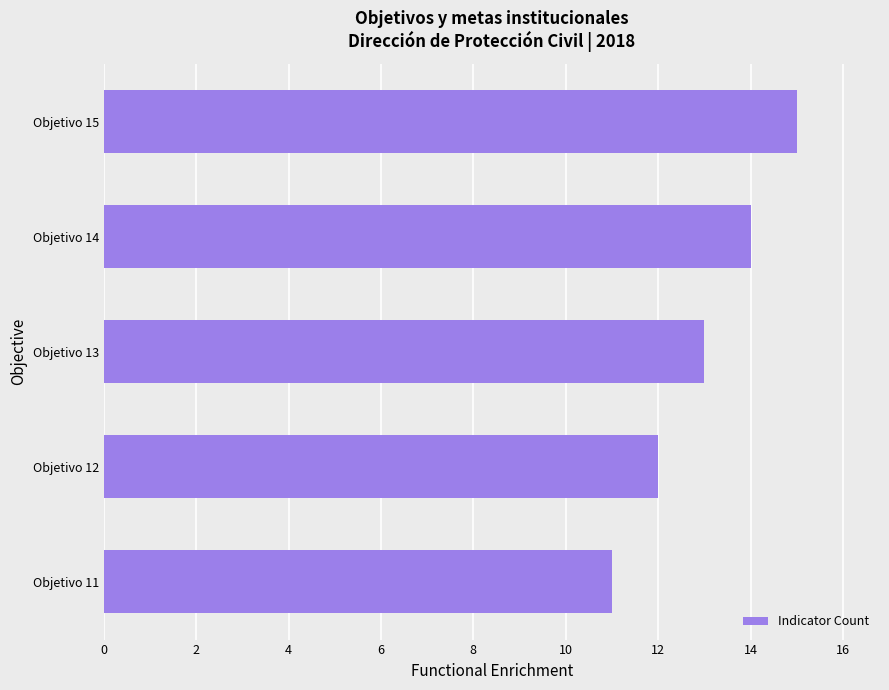

How many values are between 12 and 14?

3